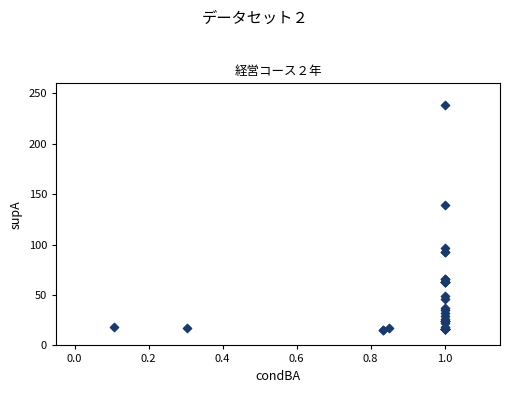

What Y value in the scatter plot is closest to 127?

139